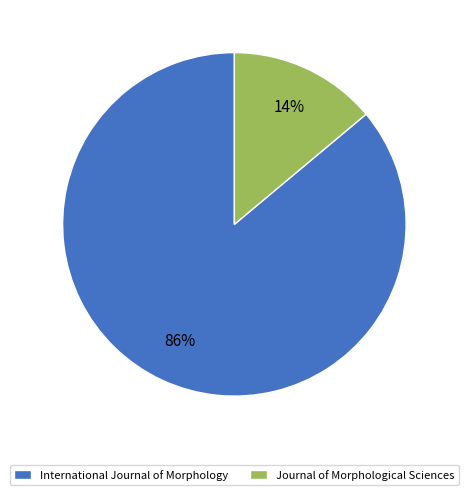

Count the number of slices in the pie.

2